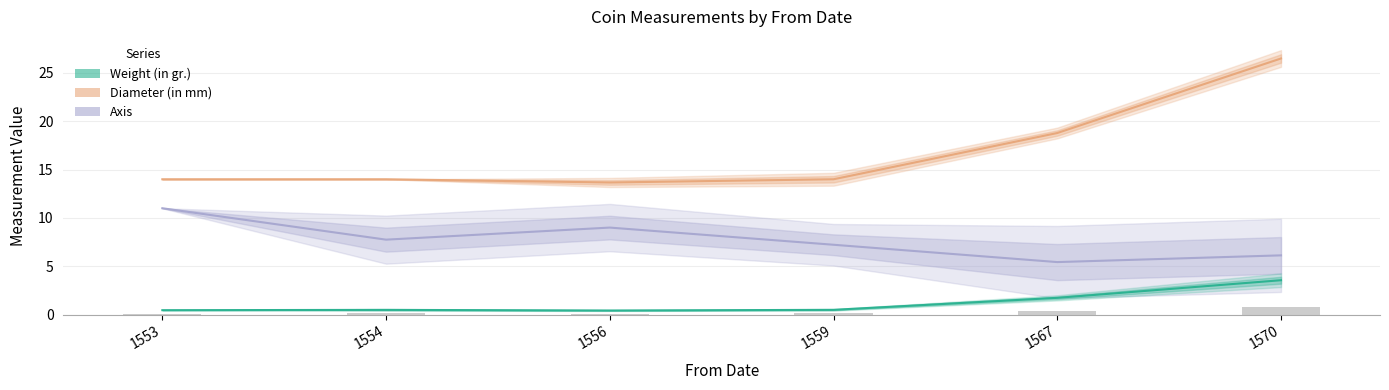

At which category is the sum across all series the highest?

1570